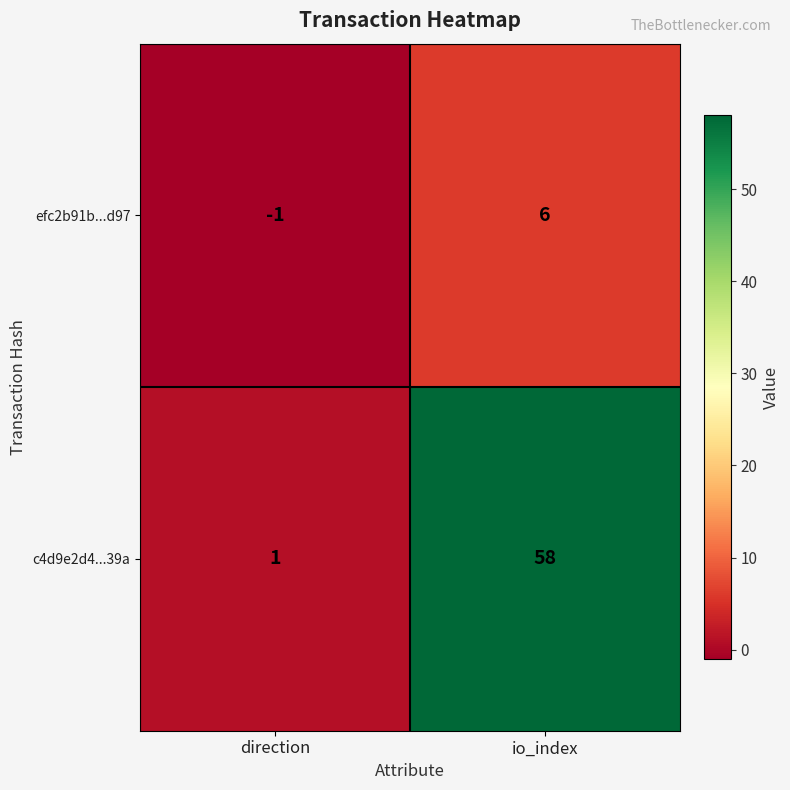

At which label does c4d9e2d4...39a reach its minimum?

direction